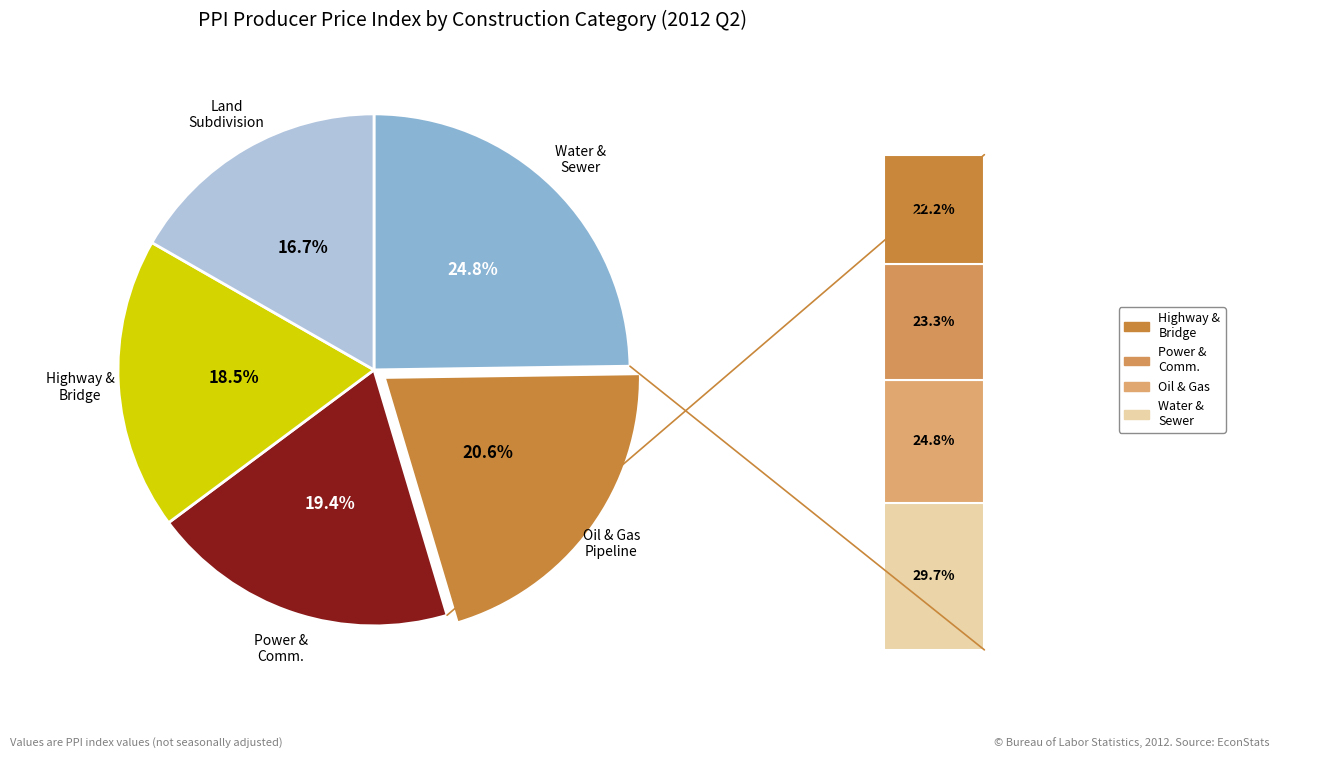

To the nearest percent, what is the average slice percentage?

20%